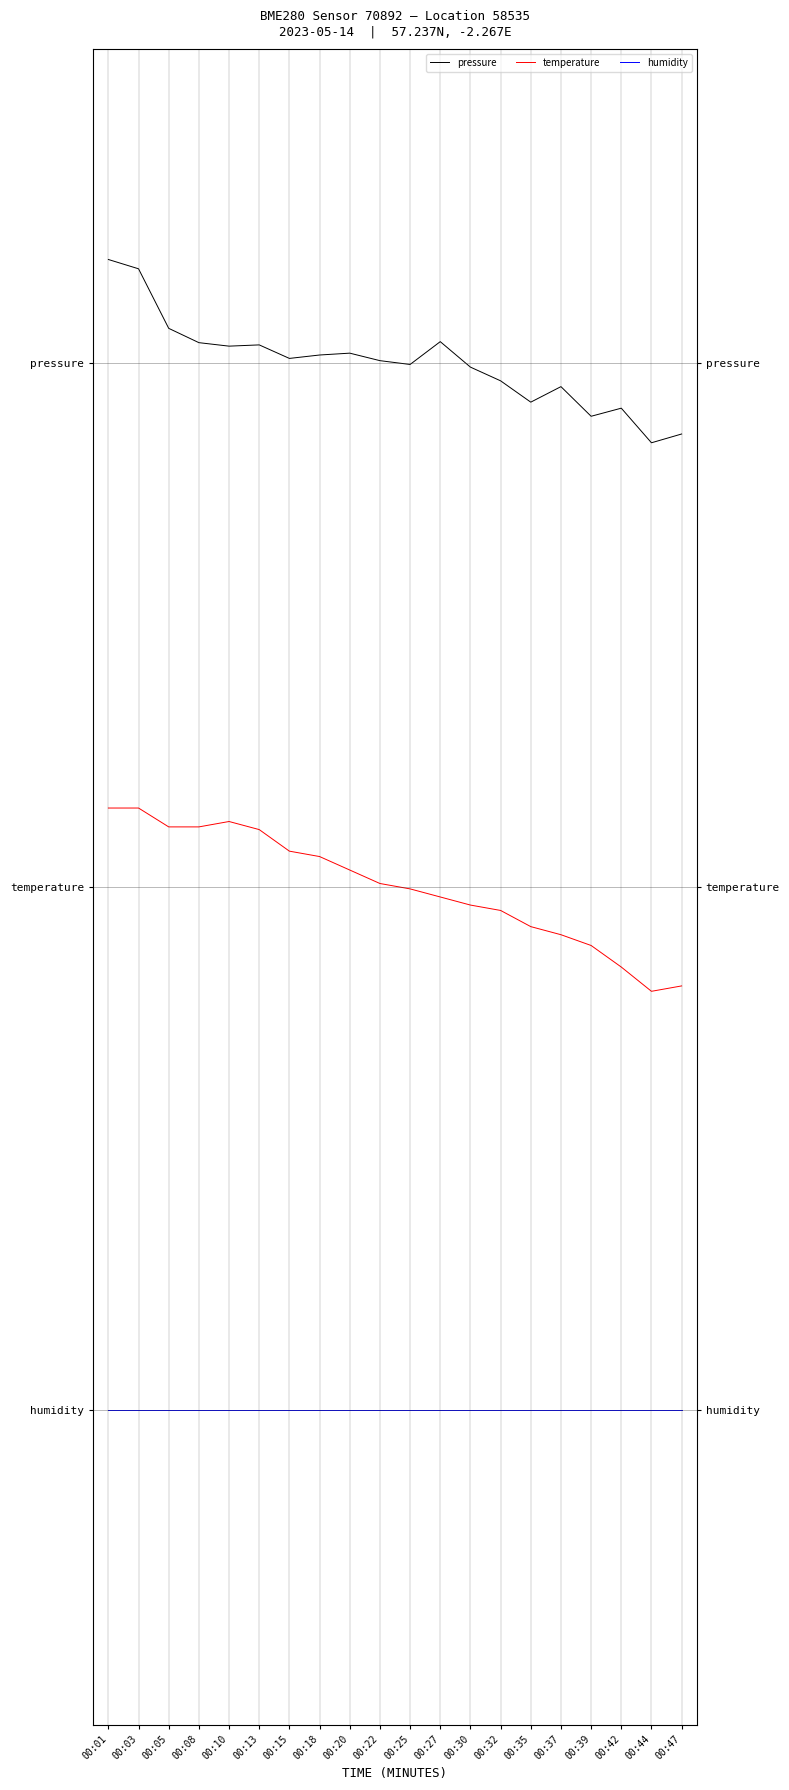

How many series are shown in this chart?

3